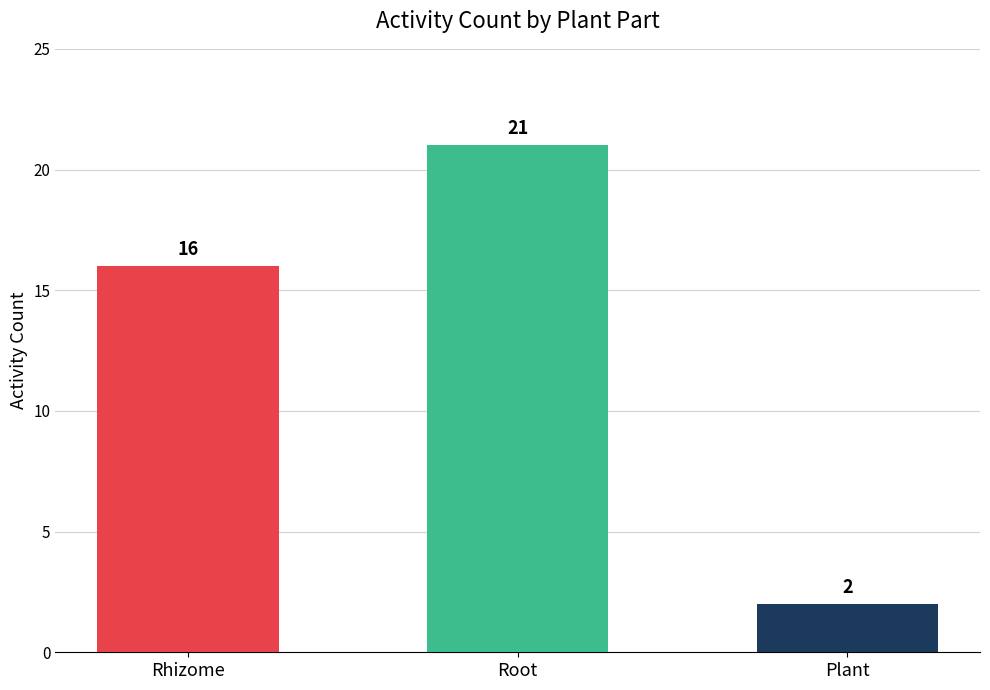

What is the value of the 1st bar from the left?

16